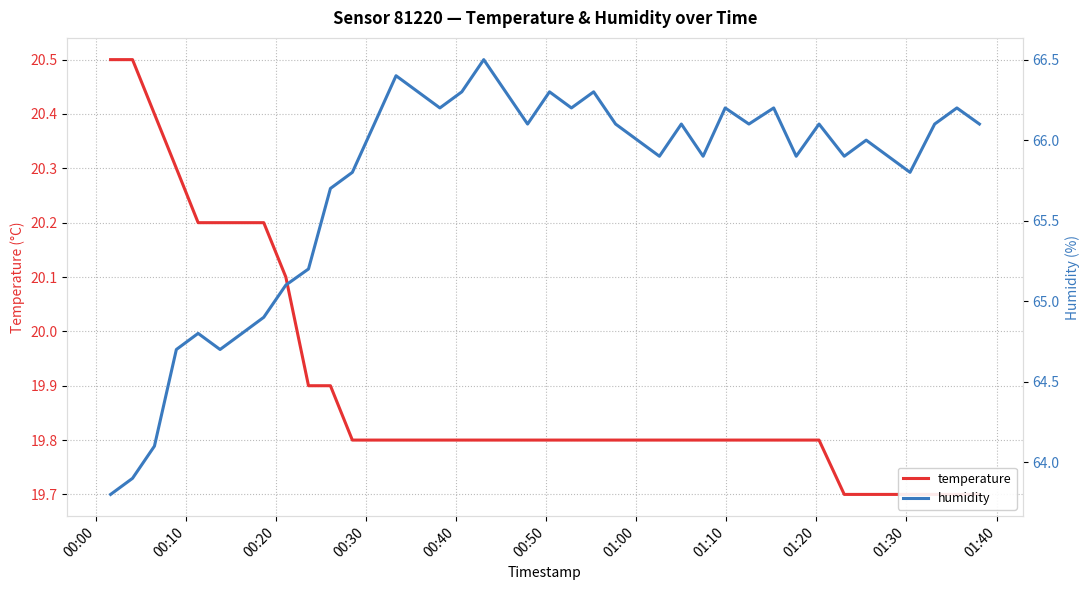

Reading left to right, what are all the values shown in this chart?

temperature: 20.5	20.5	20.4	20.3	20.2	20.2	20.2	20.2	20.1	19.9	19.9	19.8	19.8	19.8	19.8	19.8	19.8	19.8	19.8	19.8	19.8	19.8	19.8	19.8	19.8	19.8	19.8	19.8	19.8	19.8	19.8	19.8	19.8	19.7	19.7	19.7	19.7	19.7	19.7	19.7
humidity: 63.8	63.9	64.1	64.7	64.8	64.7	64.8	64.9	65.1	65.2	65.7	65.8	66.1	66.4	66.3	66.2	66.3	66.5	66.3	66.1	66.3	66.2	66.3	66.1	66.0	65.9	66.1	65.9	66.2	66.1	66.2	65.9	66.1	65.9	66.0	65.9	65.8	66.1	66.2	66.1